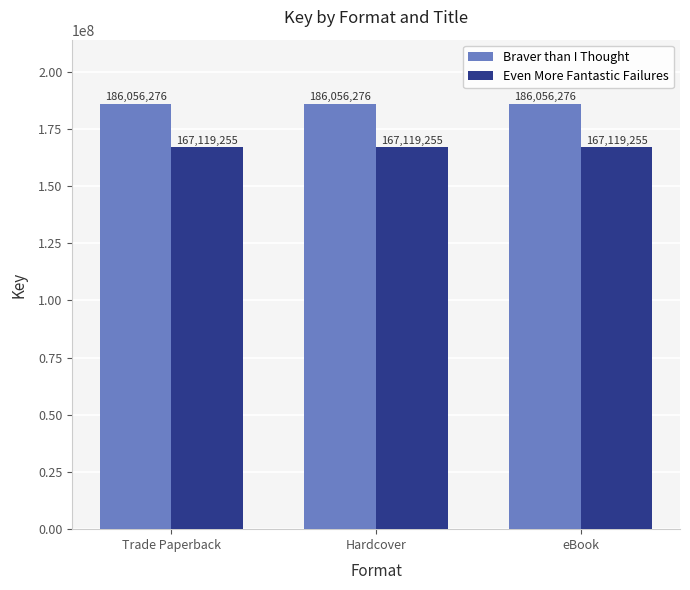

What is the spread (max minus min) of values at Trade Paperback?

18937021